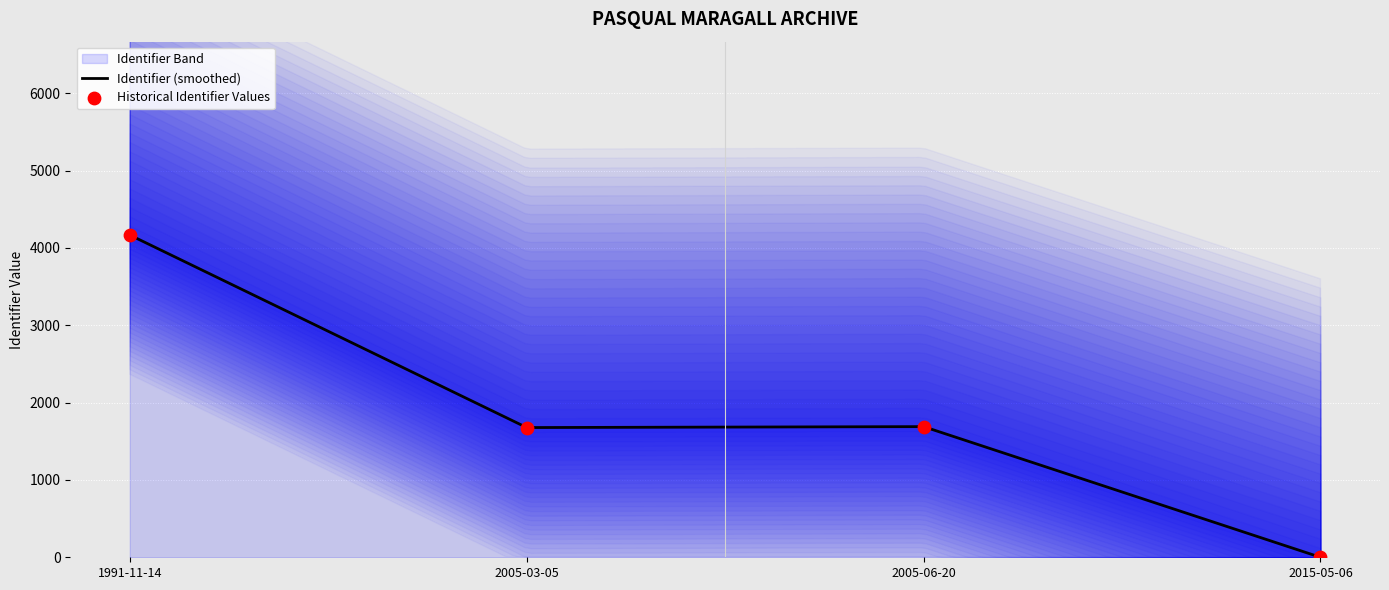

What is the change in value from 1991-11-14 to 2005-06-20?

-2477